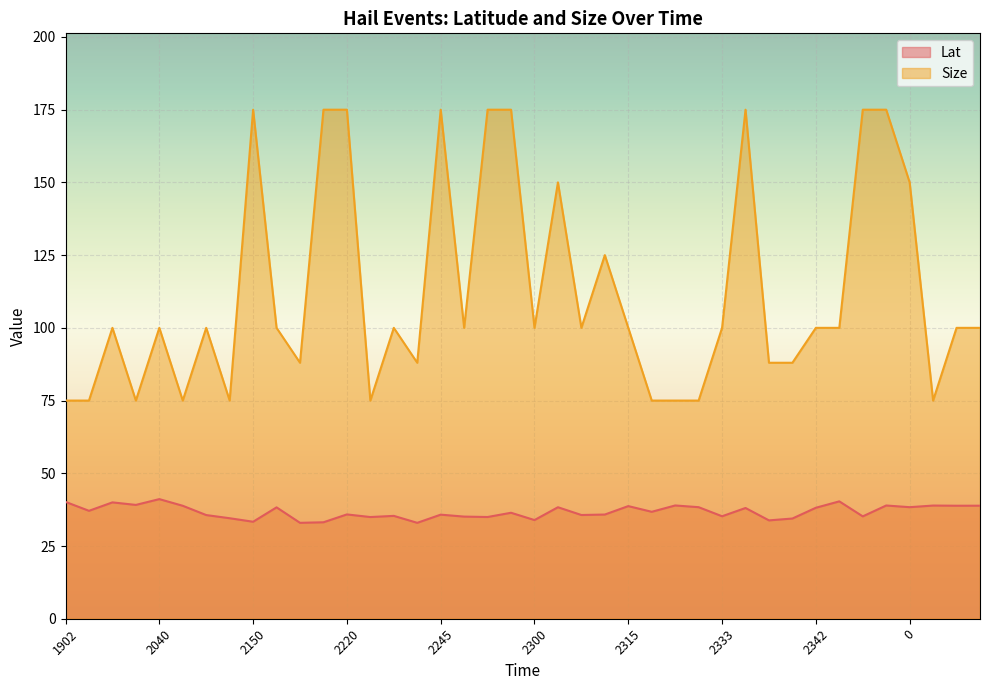

What is the minimum value shown in the chart?

33.0